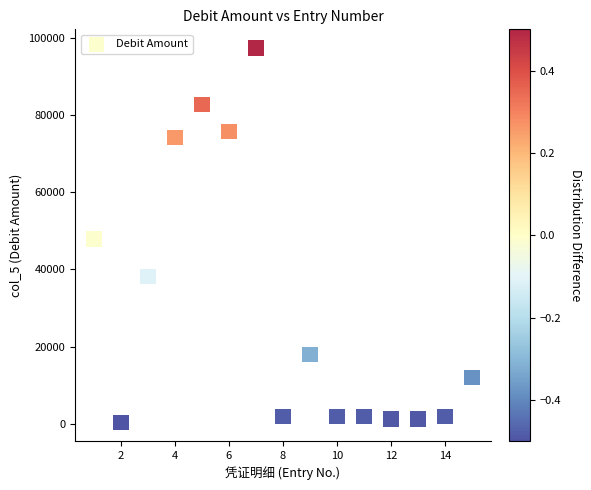

What is the range of X values (max minus min)?

14.0